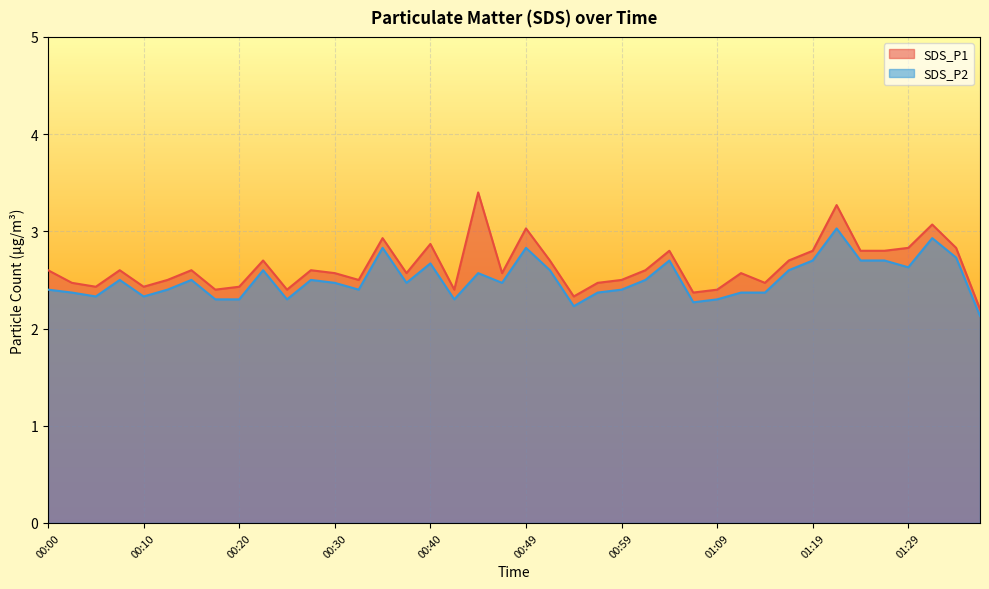

At which category does SDS_P2 reach its first local valley?

00:05